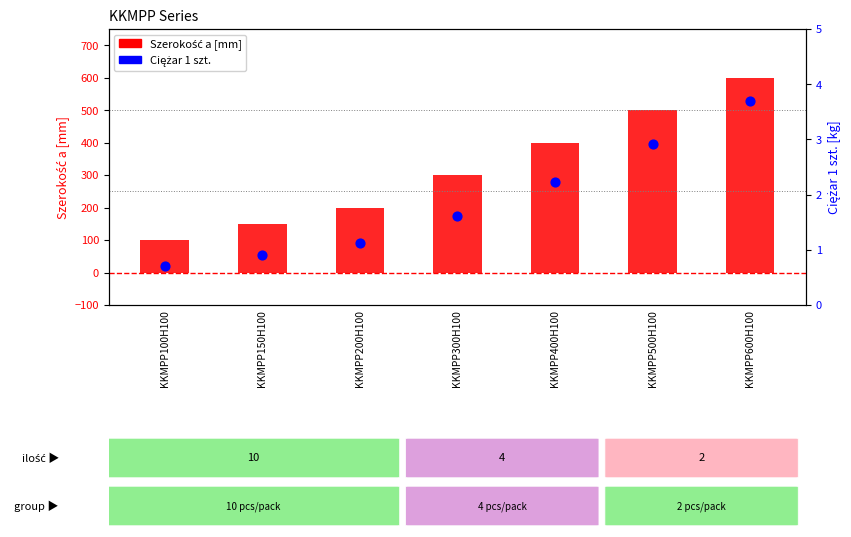

Which series has the largest total across all categories?

Szerokość a [mm]